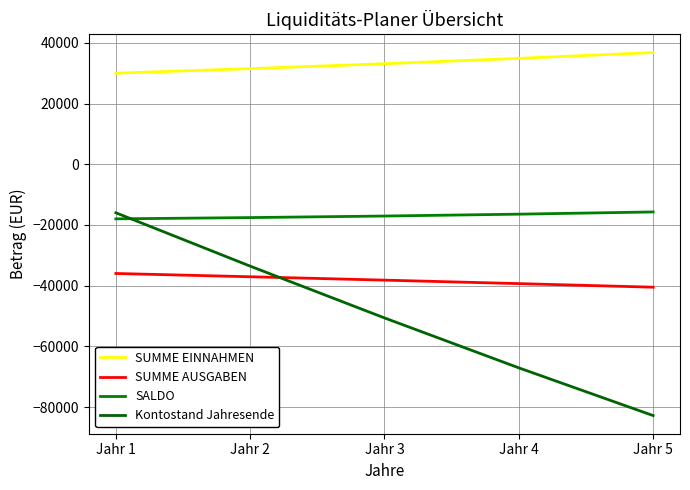

What is the sum of all SALDO values?

-84821.6